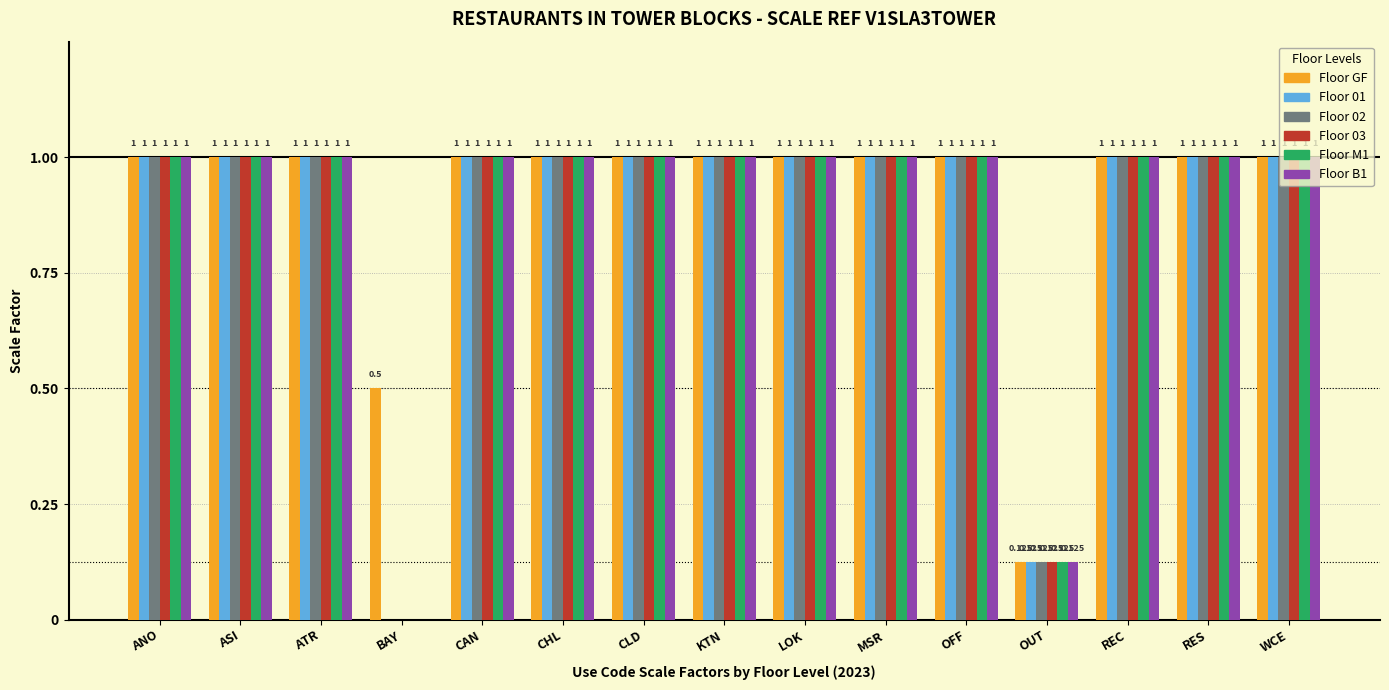

How many groups of bars are there?

15